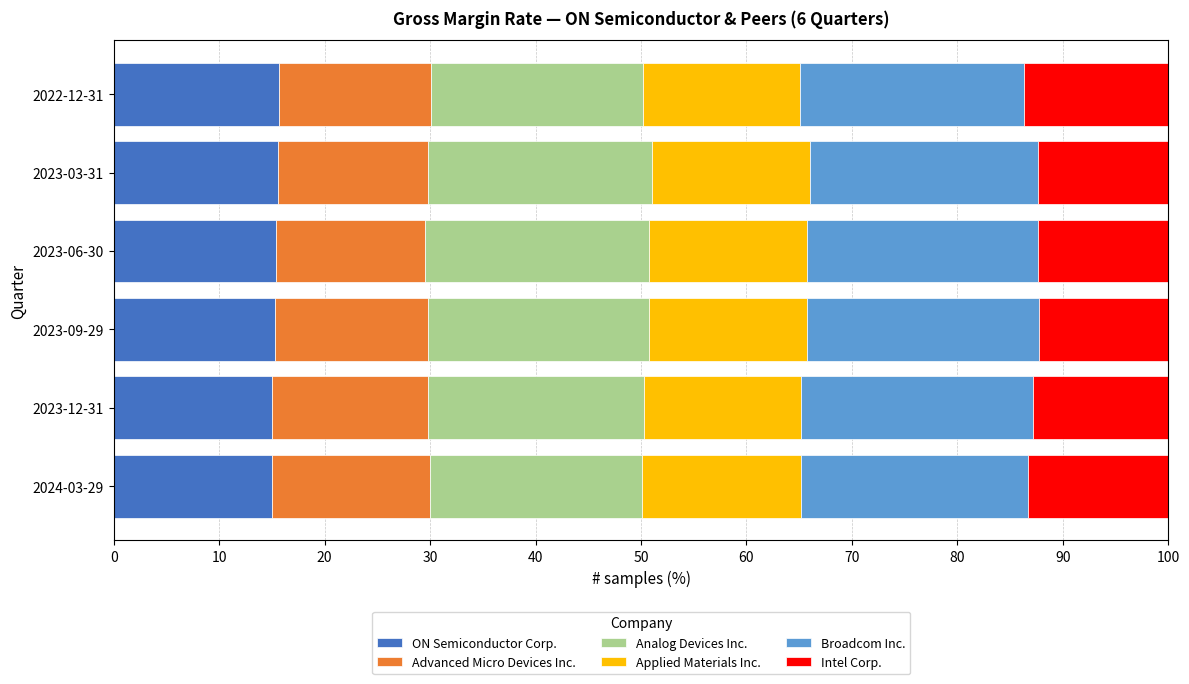

The value of ON Semiconductor Corp. at 2023-03-31 is 15.6. True or false?

True